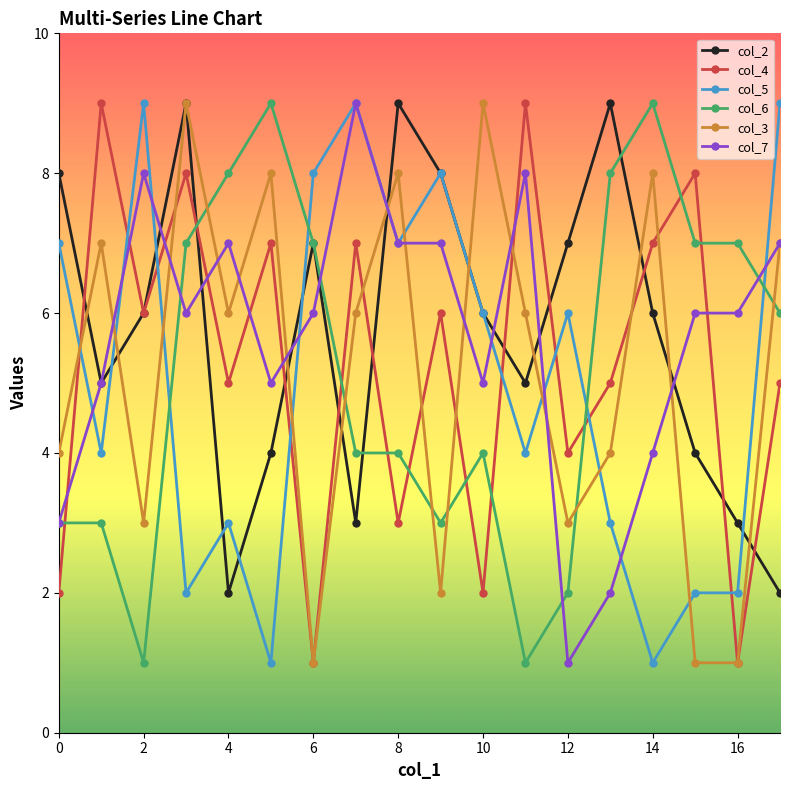

True or false: col_6 and col_4 cross at least once.

True